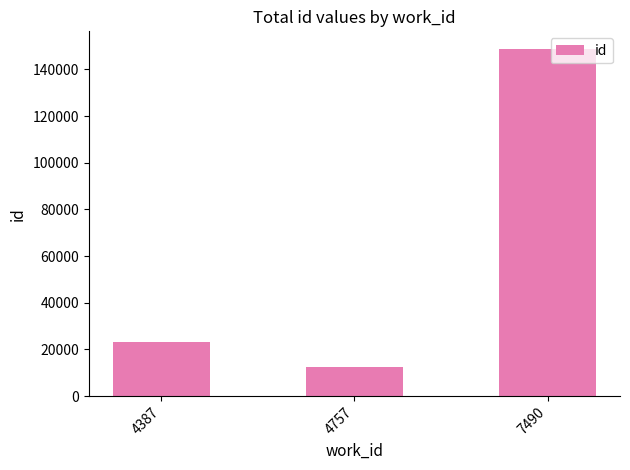

What is the difference between the maximum and minimum values?

136318